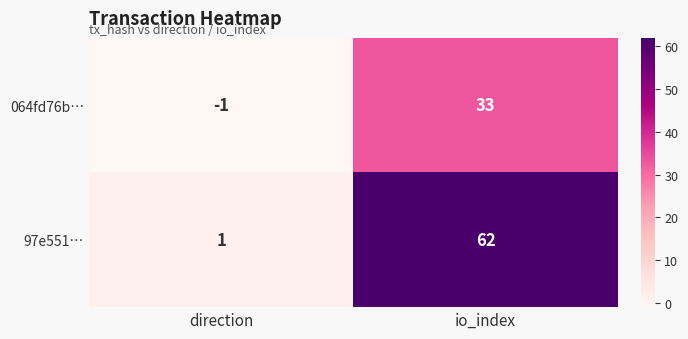

Which category has the lowest value in the 064fd76b… series?

direction